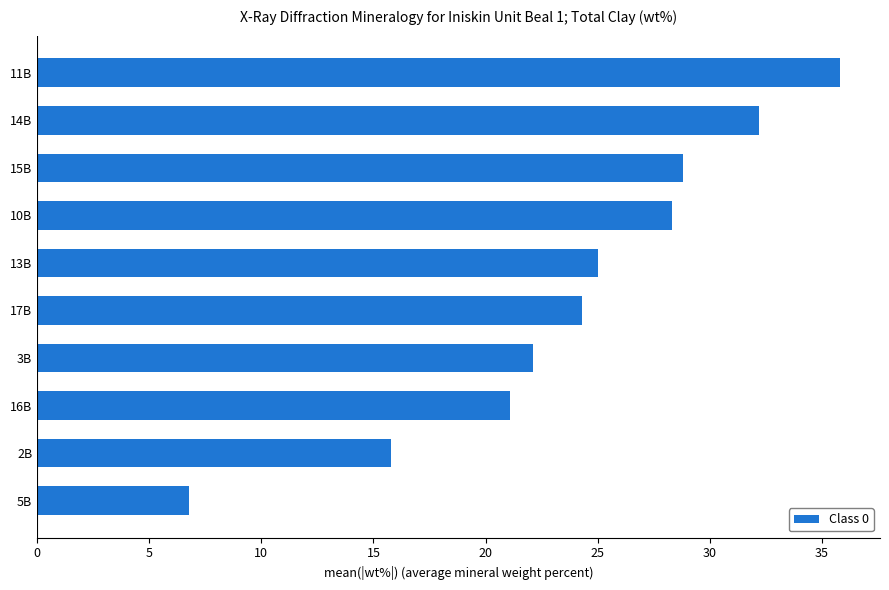

List the labels in order of value, smallest first.

5B, 2B, 16B, 3B, 17B, 13B, 10B, 15B, 14B, 11B